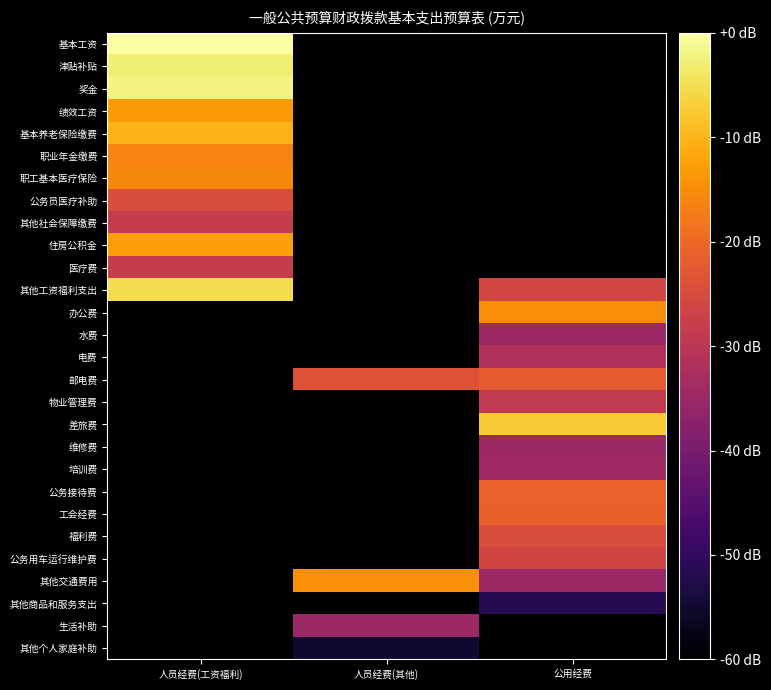

What is the total value across all series at 人员经费(工资福利)?

-1120.0